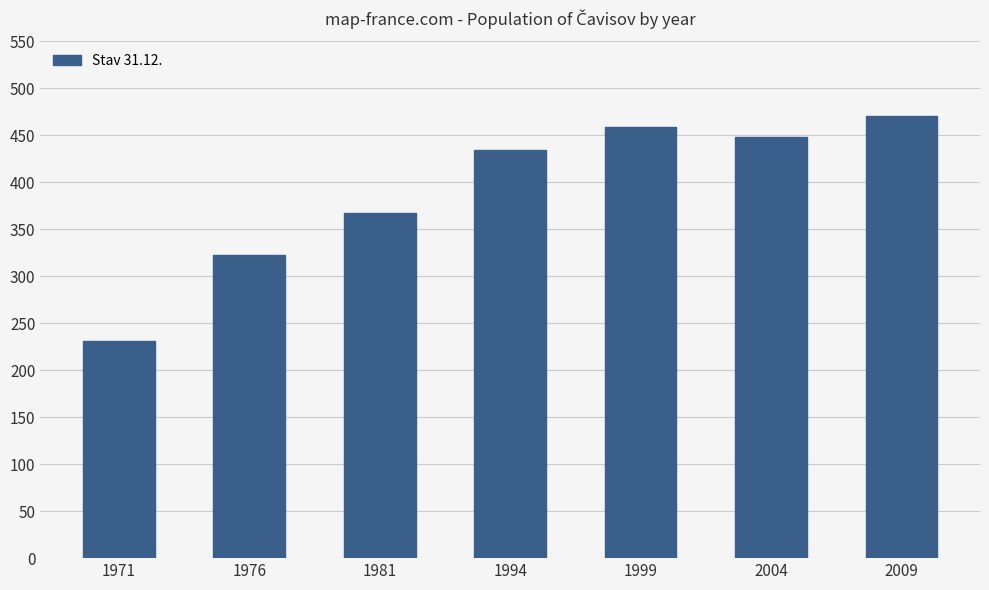

Between 1994 and 1976, which is larger?

1994